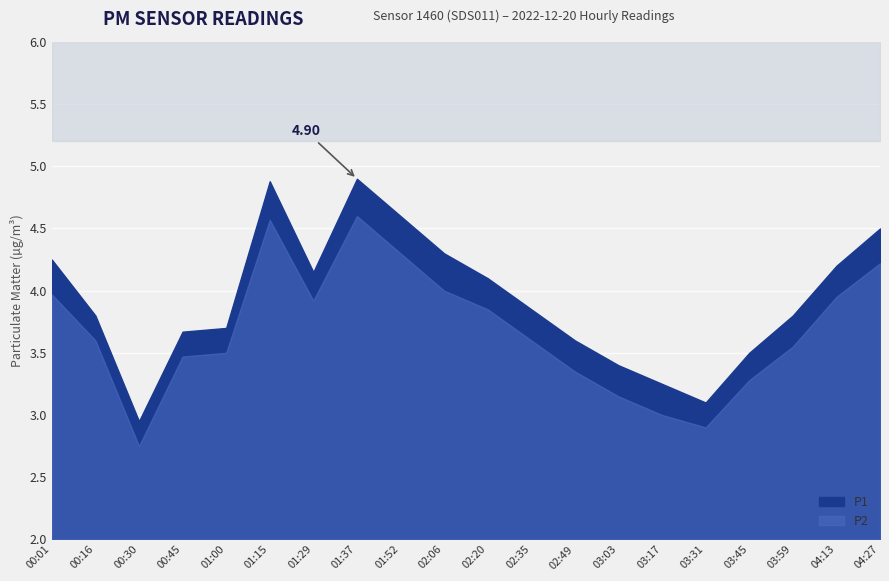

What position from the right is 01:52?

12